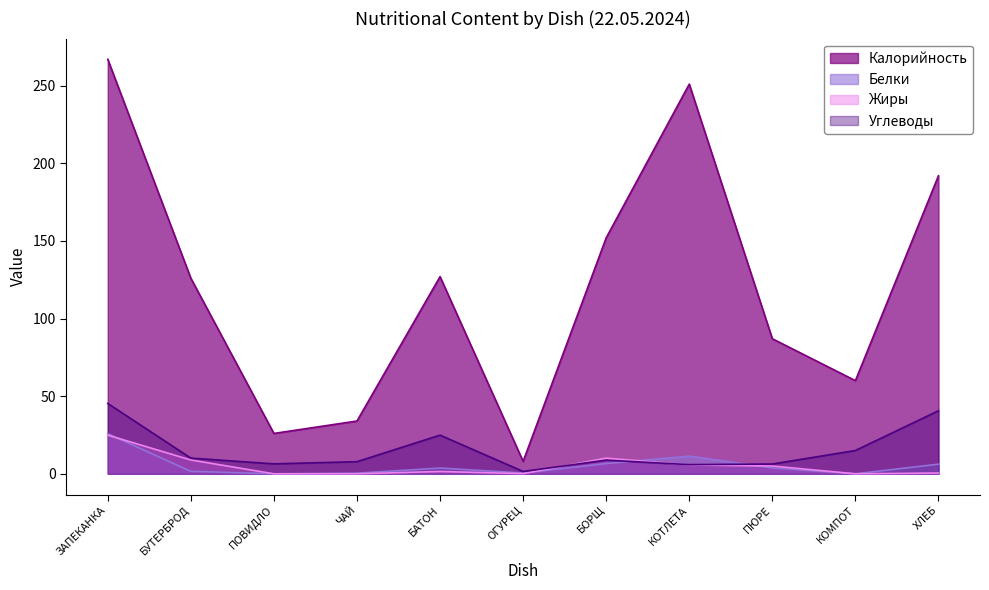

How many intersections are there between Жиры and Углеводы?

2